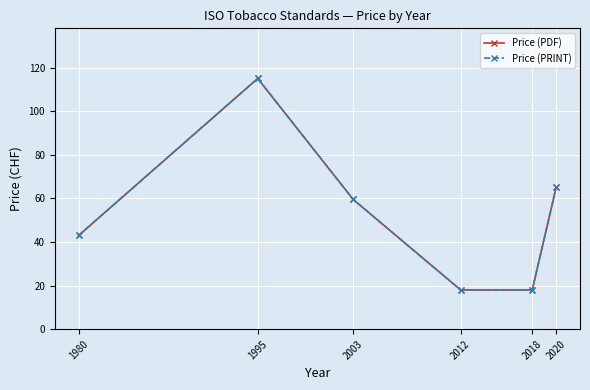

Is this an area chart (filled region under the line)?

No